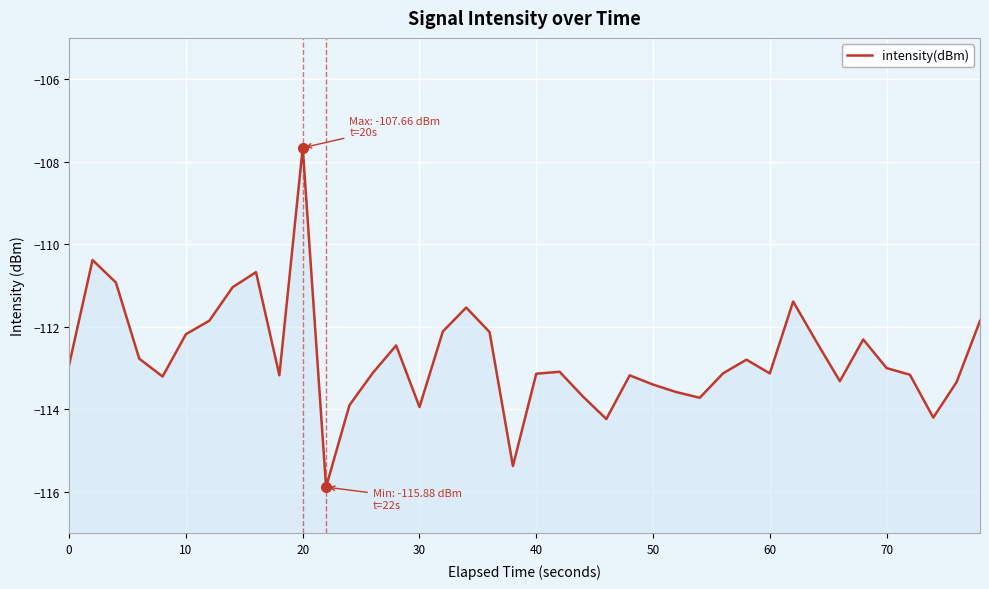

What is the smallest value displayed?

-115.9